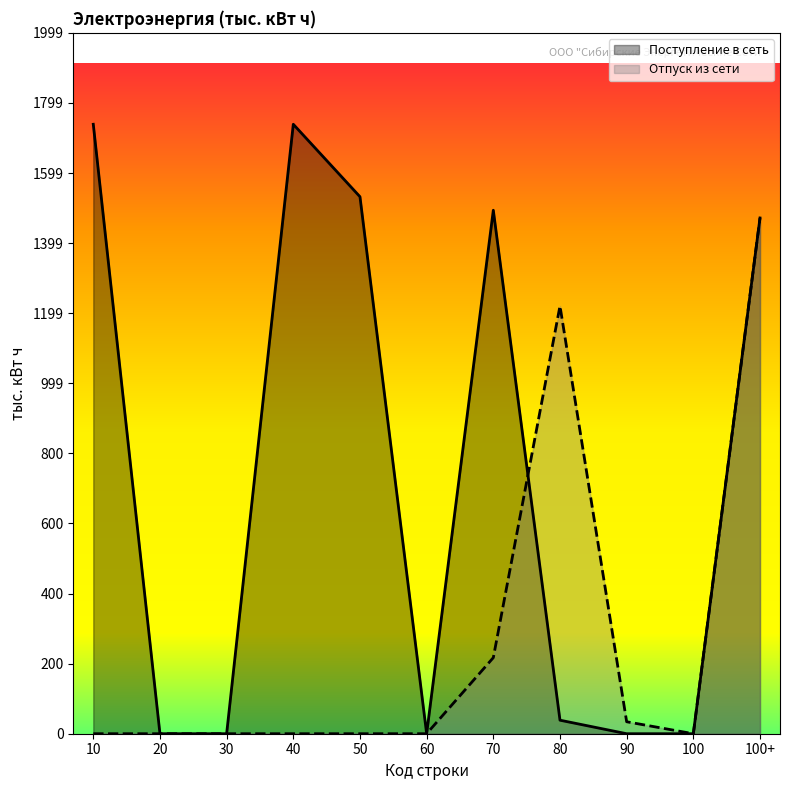

The value of Отпуск из сети at 10 is -721.7. True or false?

False